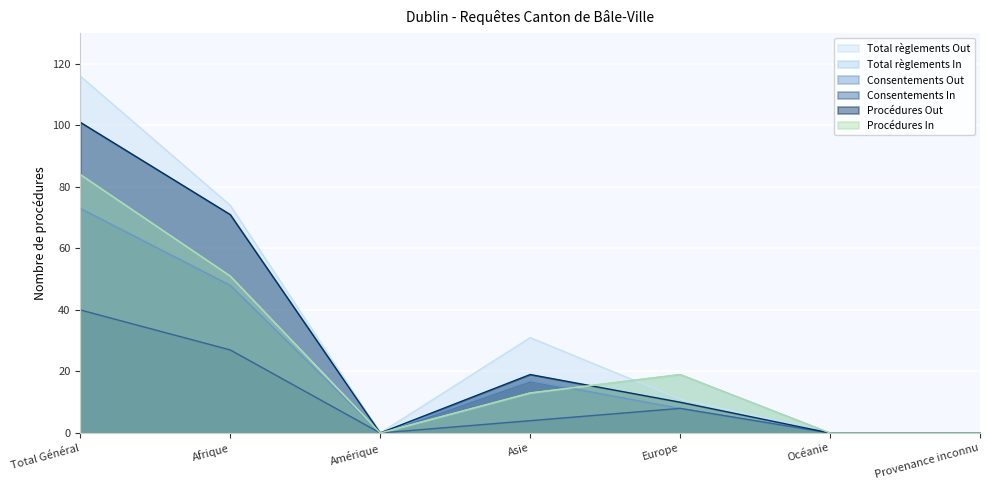

Is the value of Total règlements Out at Amérique greater than the value of Consentements In at Océanie?

No